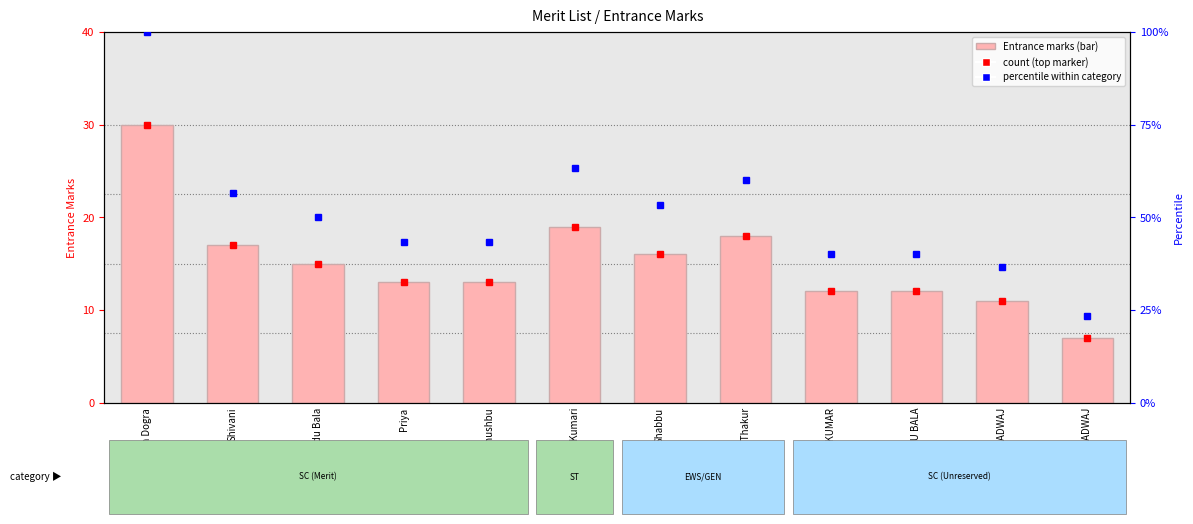

The chart shows a value of 23 at Khushbu. True or false?

False